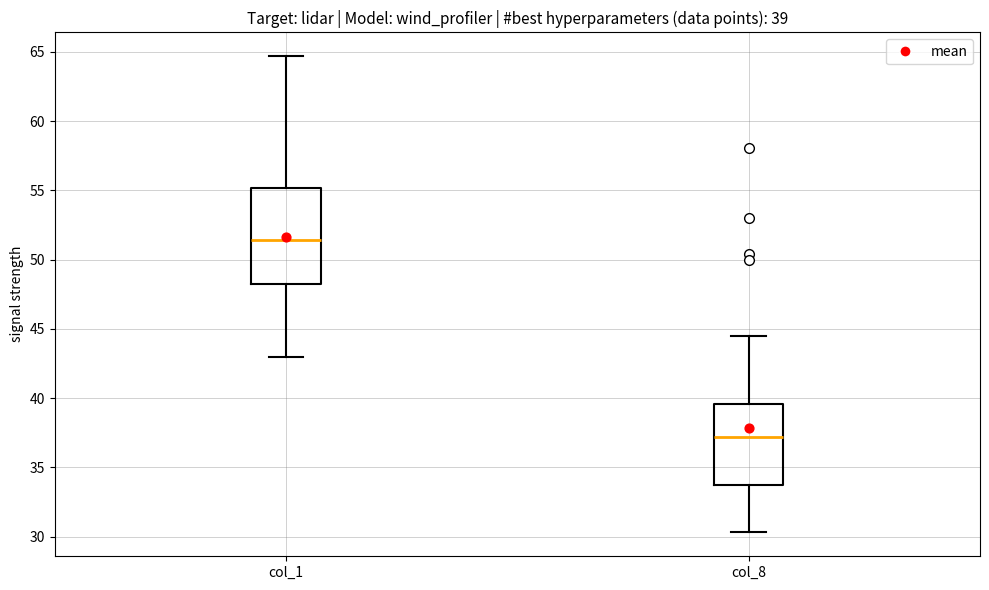

Comparing the boxes themselves (not the whiskers), which one is the tallest?

col_1